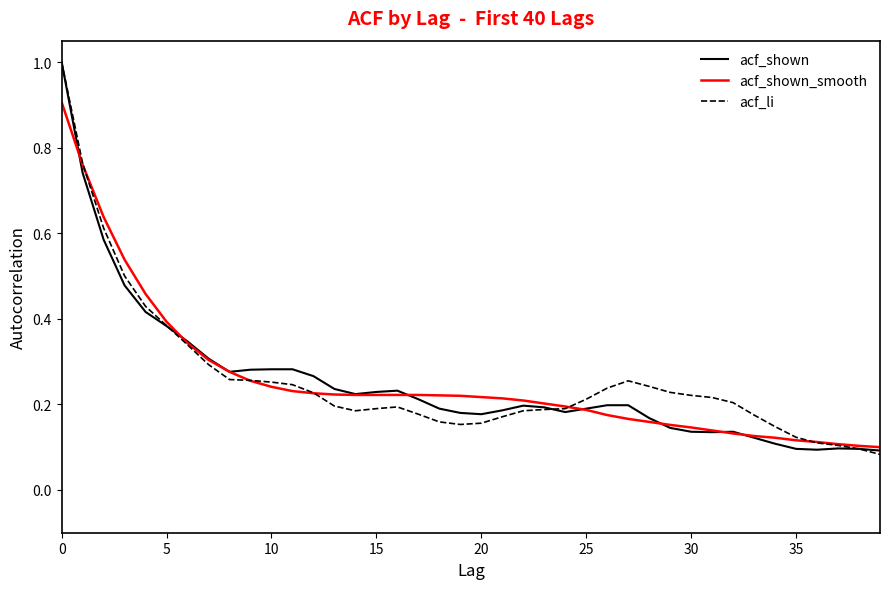

At how many categories does at least one series exceed 0?

40